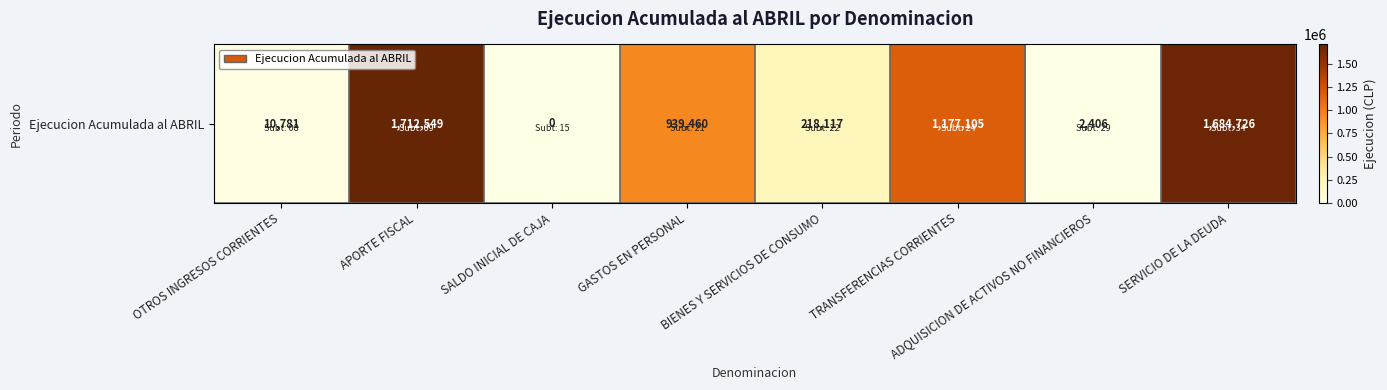

List the labels in order of value, largest first.

APORTE FISCAL, SERVICIO DE LA DEUDA, TRANSFERENCIAS CORRIENTES, GASTOS EN PERSONAL, BIENES Y SERVICIOS DE CONSUMO, OTROS INGRESOS CORRIENTES, ADQUISICION DE ACTIVOS NO FINANCIEROS, SALDO INICIAL DE CAJA